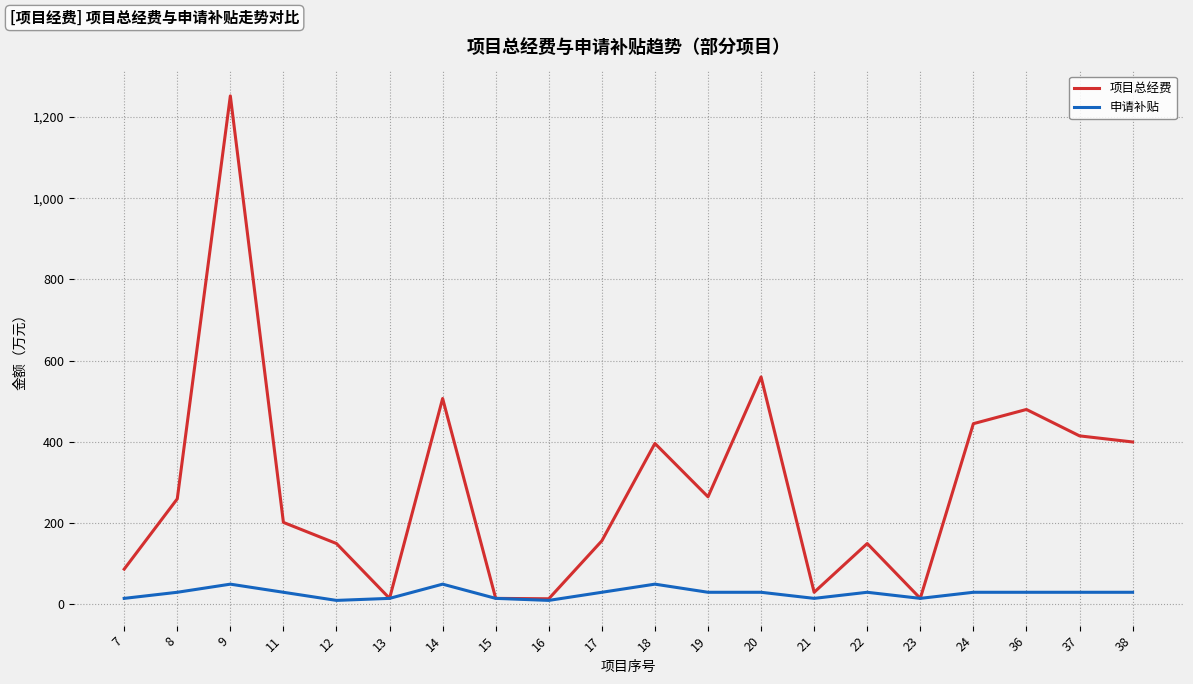

Which series changed the most between 19 and 36?

项目总经费